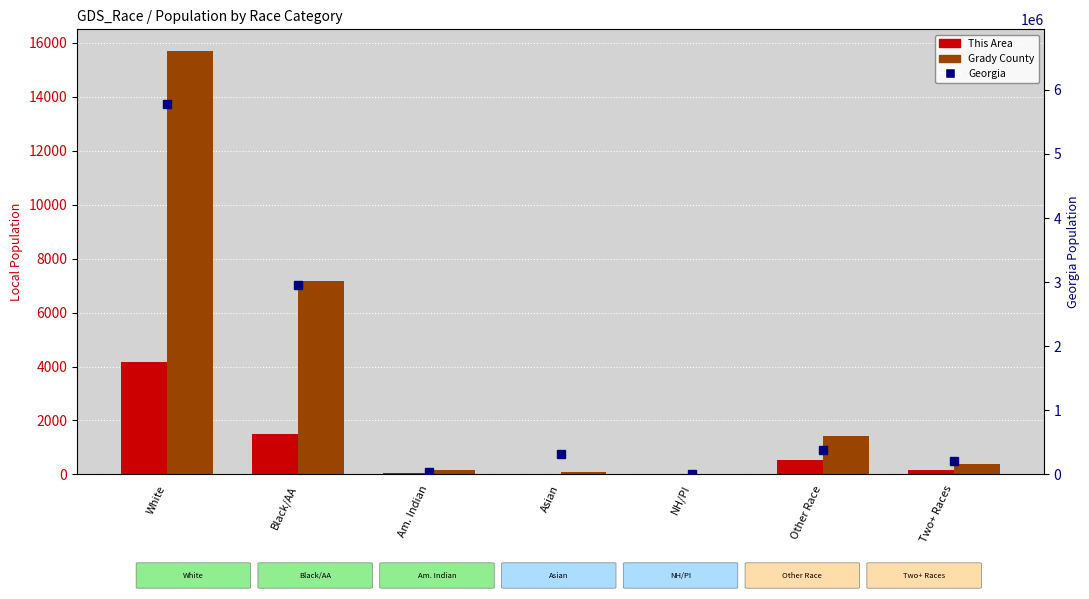

The This Area series shows 267 at Two+ Races. True or false?

False